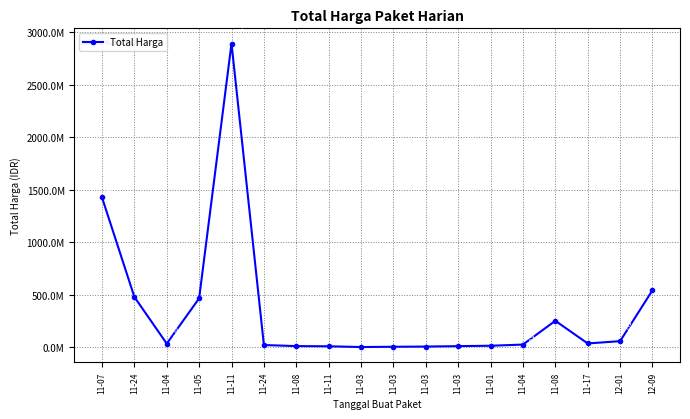

Does the chart have visible grid lines?

Yes